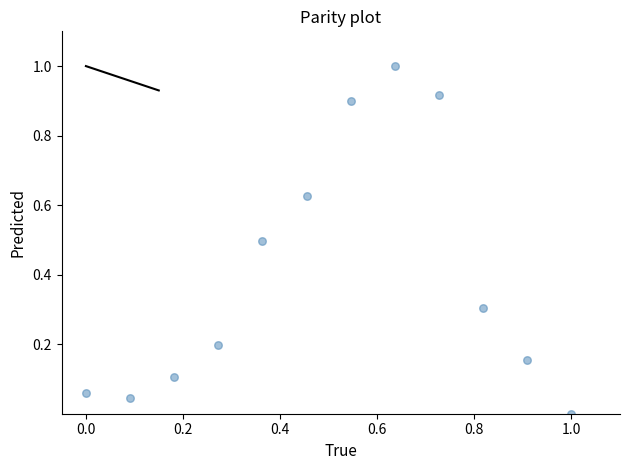

What is the average X value?

0.5